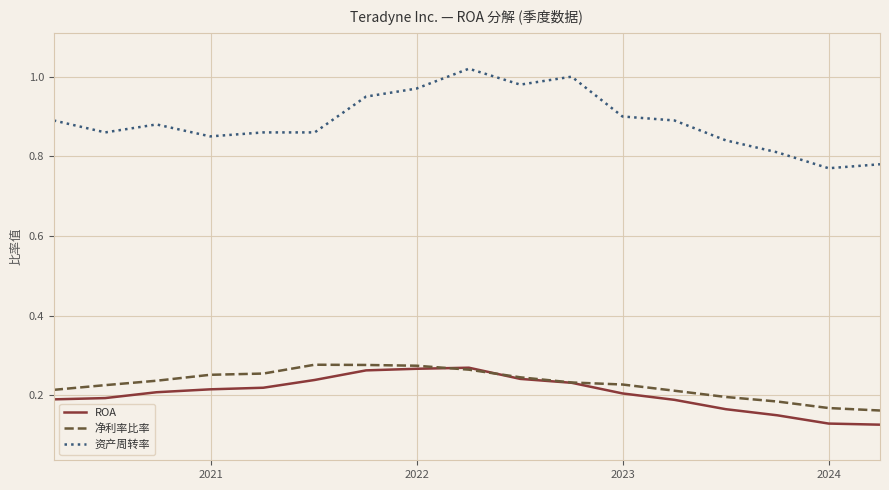

True or false: 资产周转率 and 净利率比率 cross at least once.

False